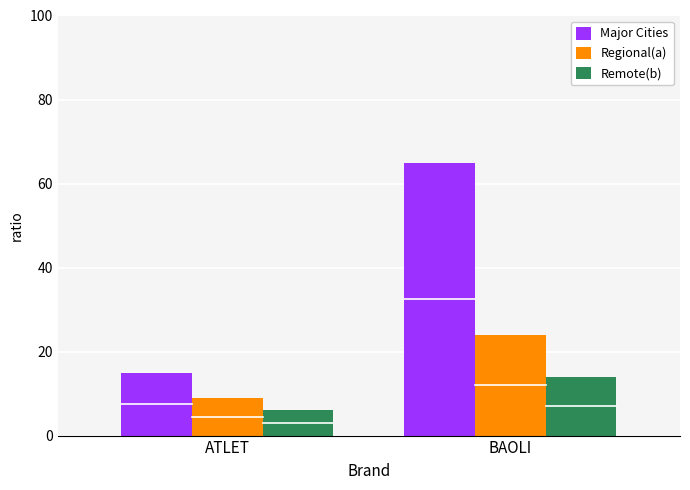

List the series in order of their peak value, highest first.

Major Cities, Regional(a), Remote(b)